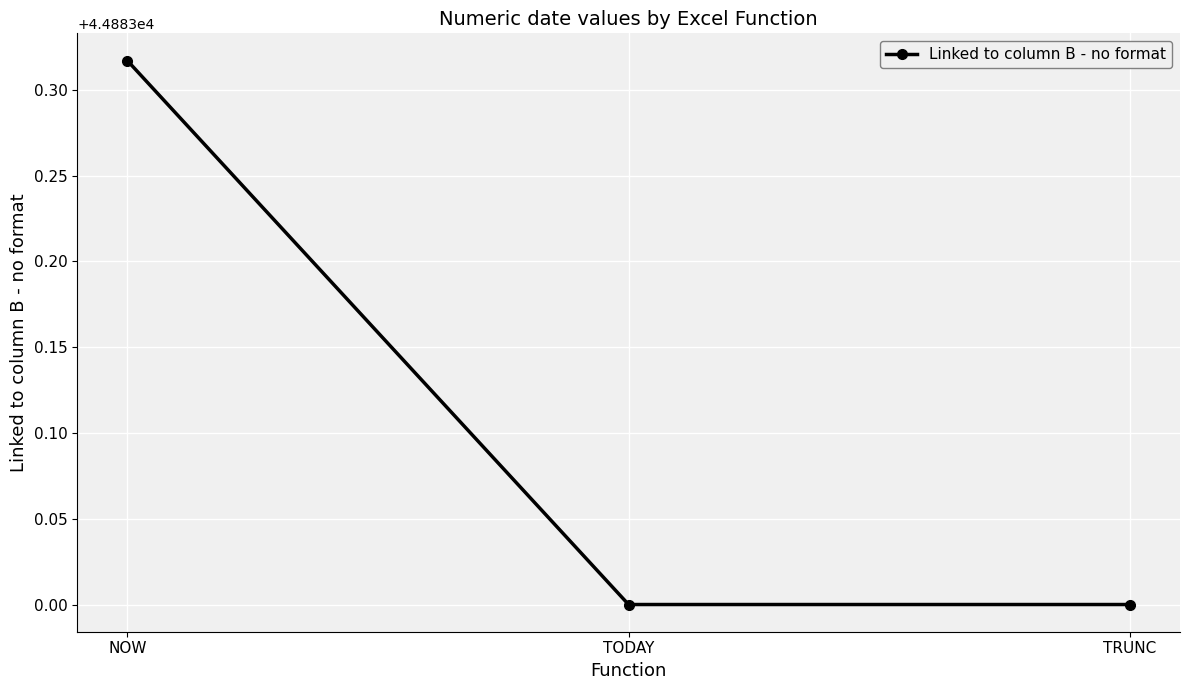

True or false: the data shows 44883.0 at TODAY.

True